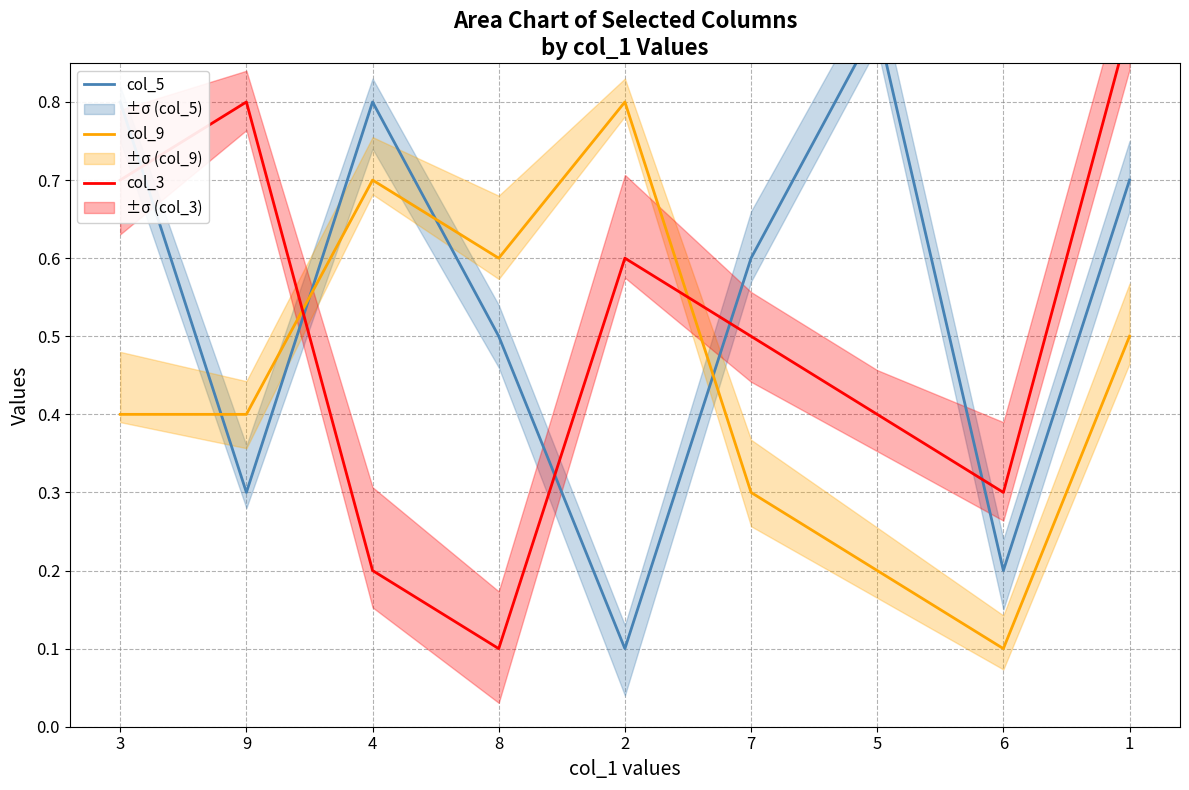

What is the value of the col_3 point at the 4th from the left?

0.1